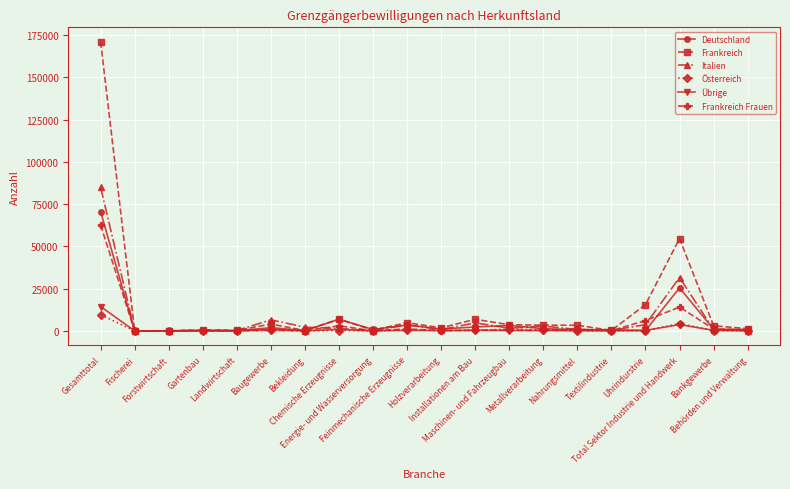

How many data points in Übrige are less than 191?

10